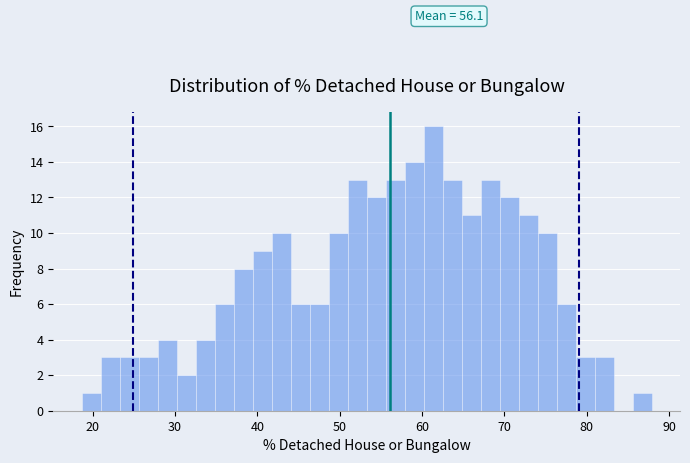

Around what value on the x-axis is the tallest bar? Give the approximate position of its centre, as read against the axis.

61